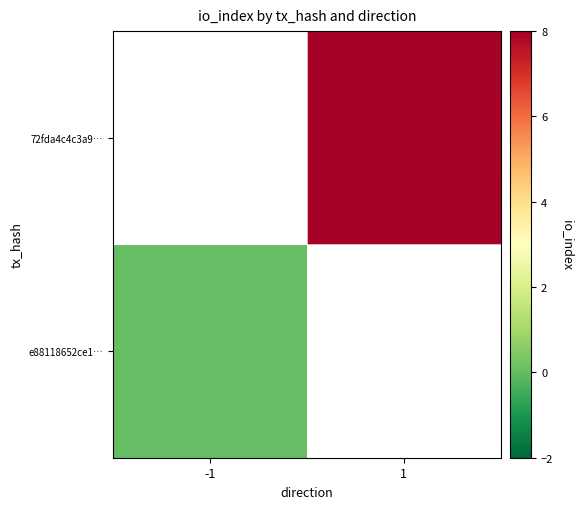

Which series has the largest range (max minus min)?

e88118652ce1…